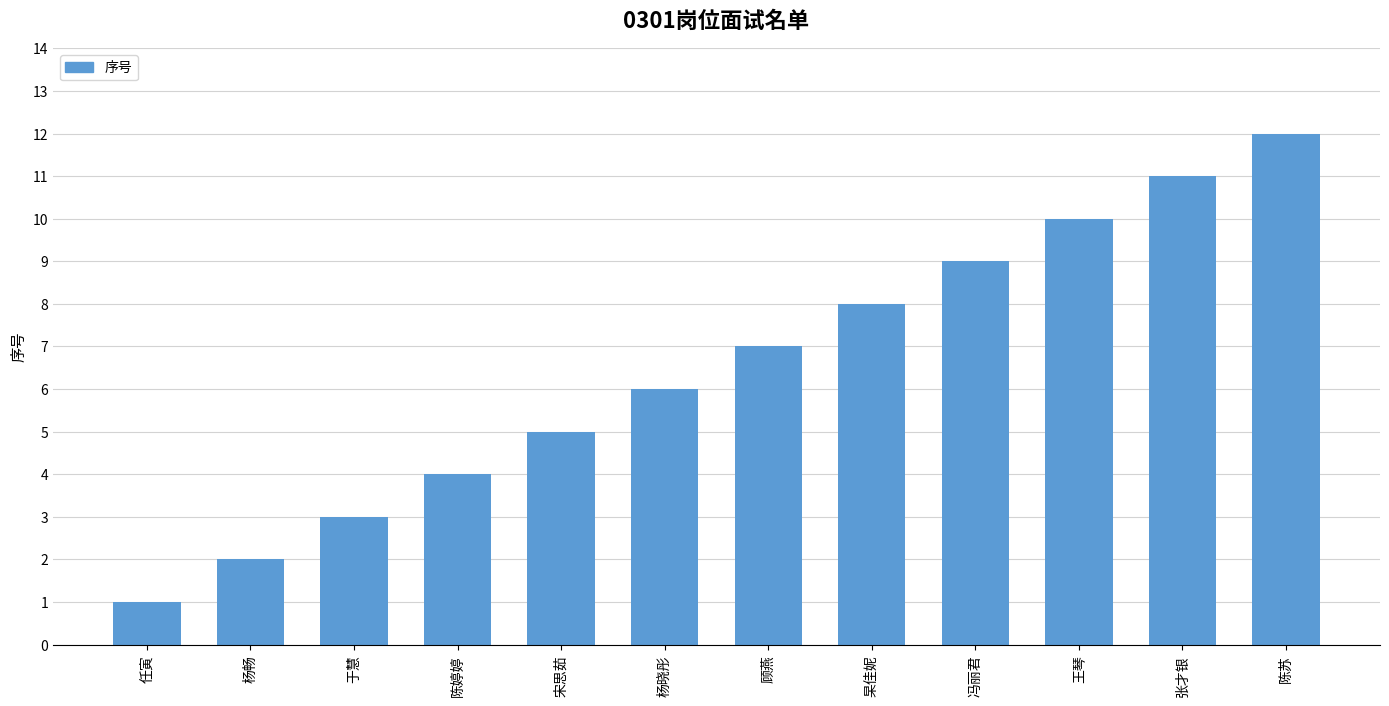

What is the difference between the second highest and minimum values?

10